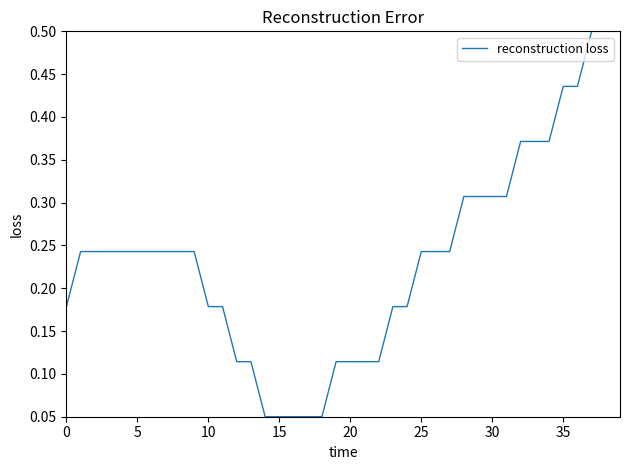

What is the maximum value shown in the chart?

0.5